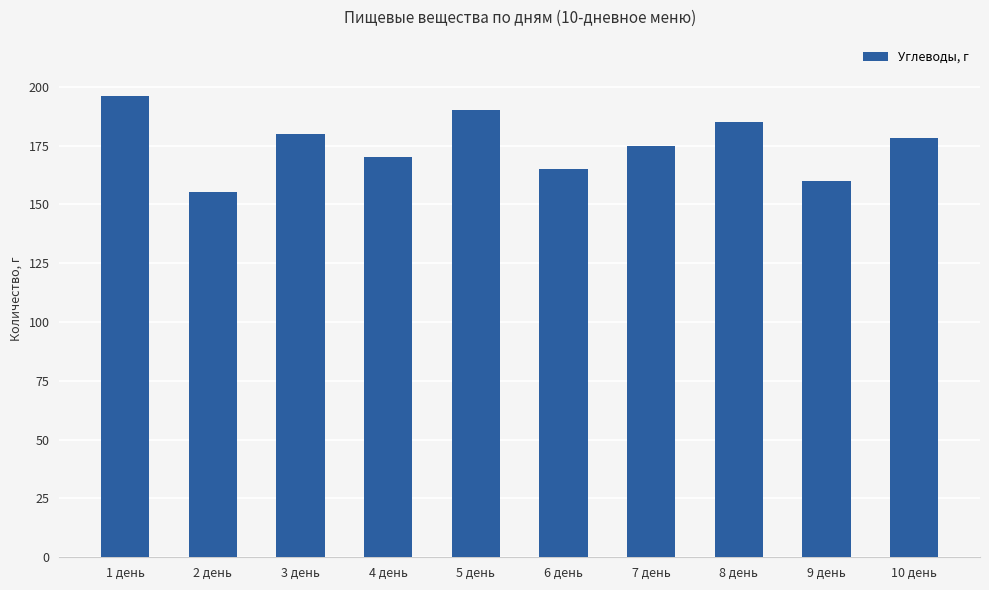

Between 5 день and 10 день, which is larger?

5 день